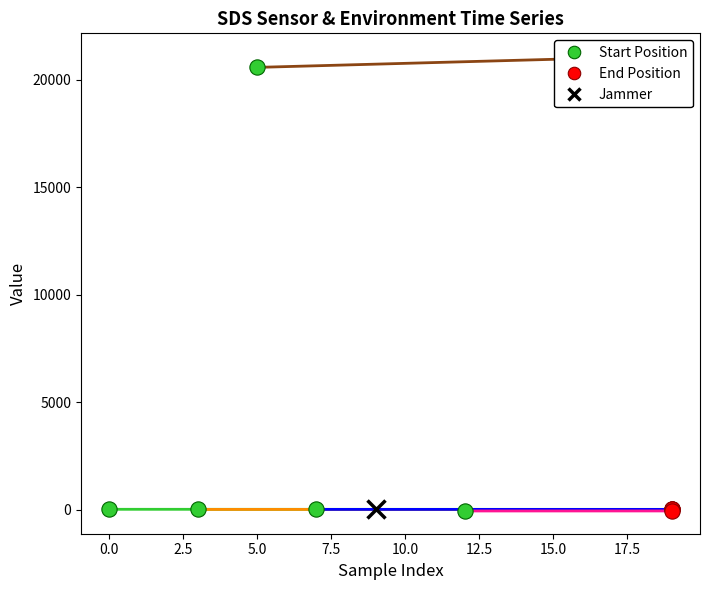

At 0.0, list the series in order from smallest to largest.

Signal, SDS_P2, Temp, SDS_P1, Max_cycle